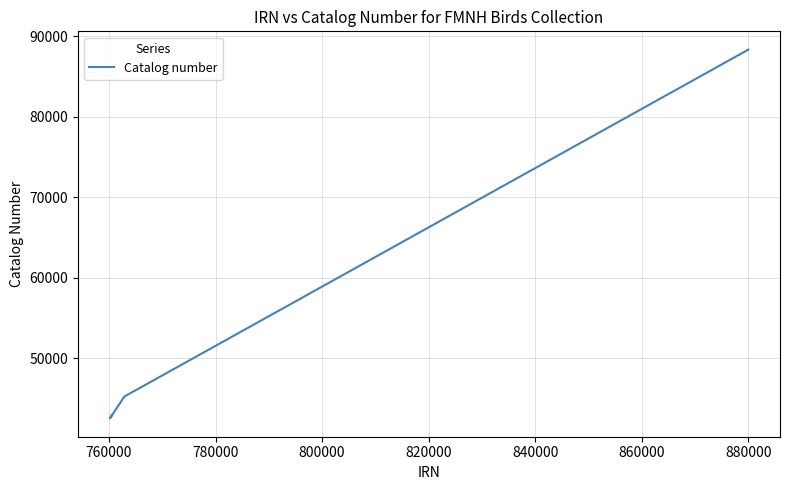

What is the difference between the maximum and minimum values?

45762